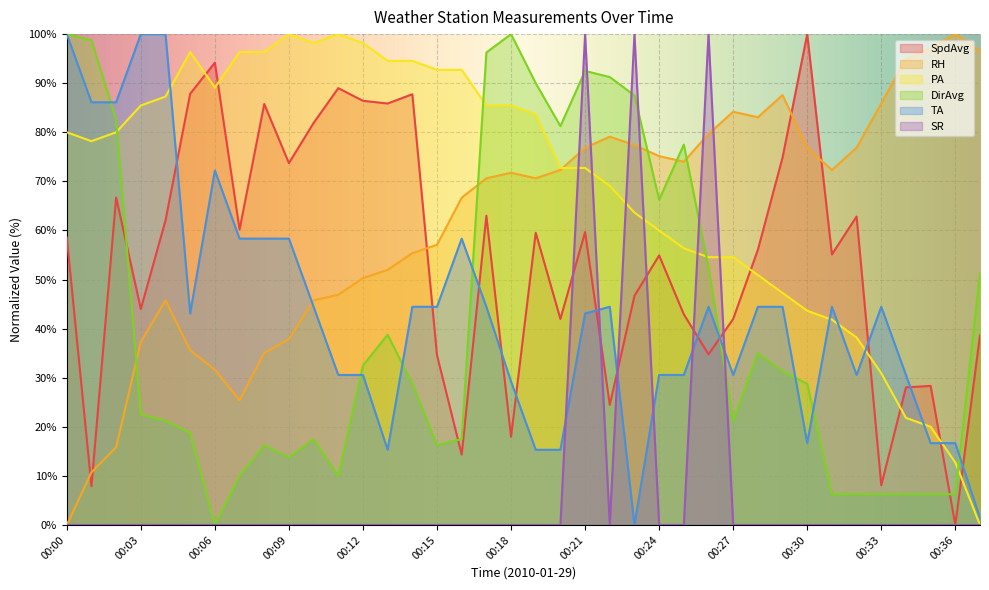

Which category has the lowest value in the DirAvg series?

00:06